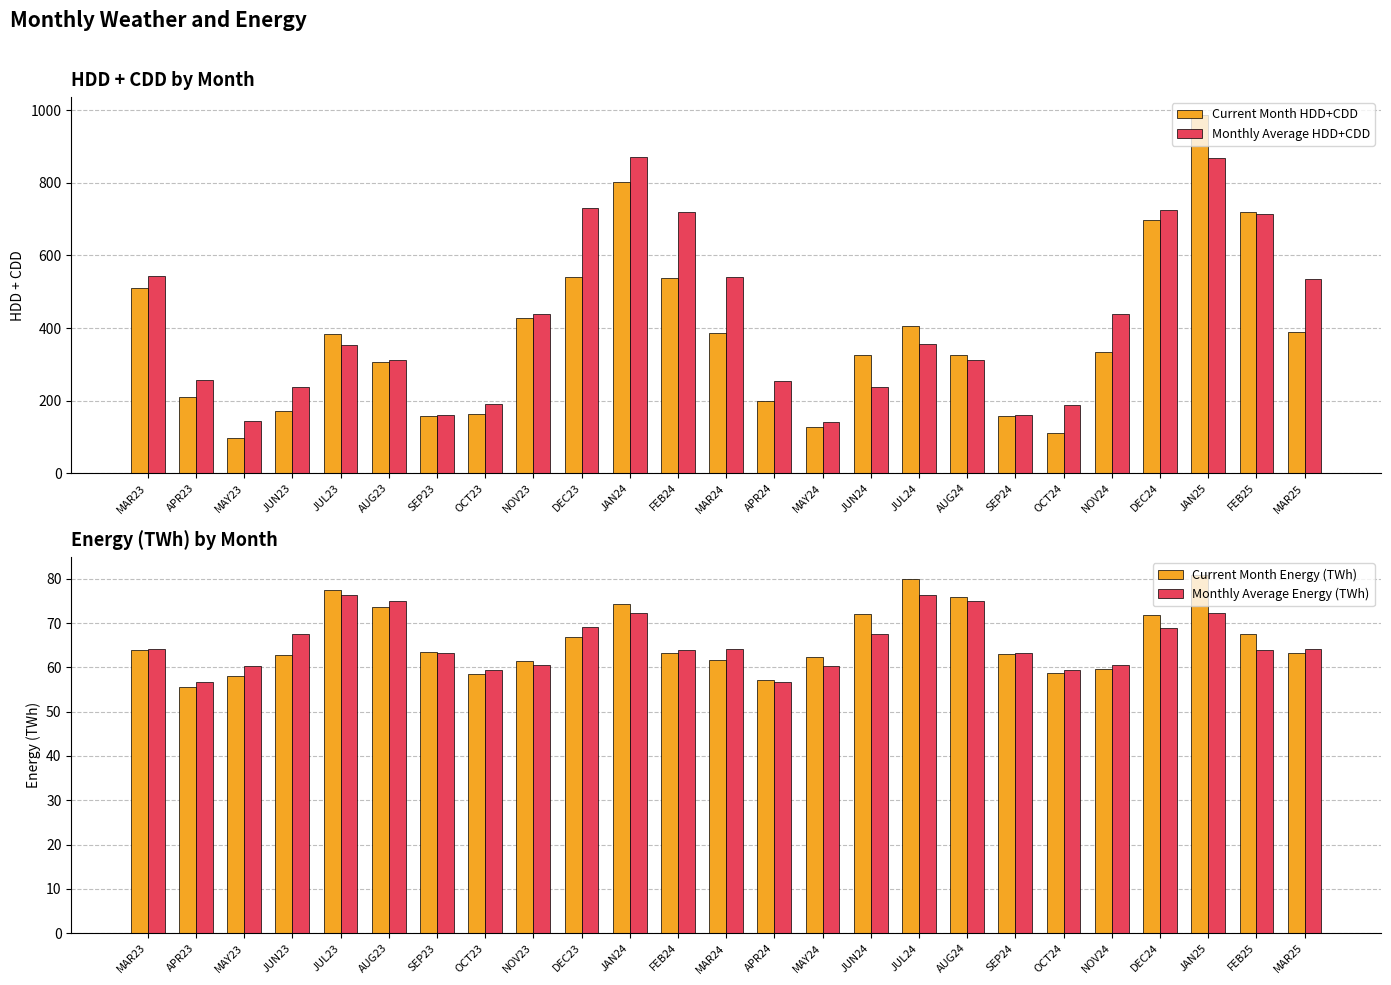

What is the label of the 25th bar from the right?

MAR23